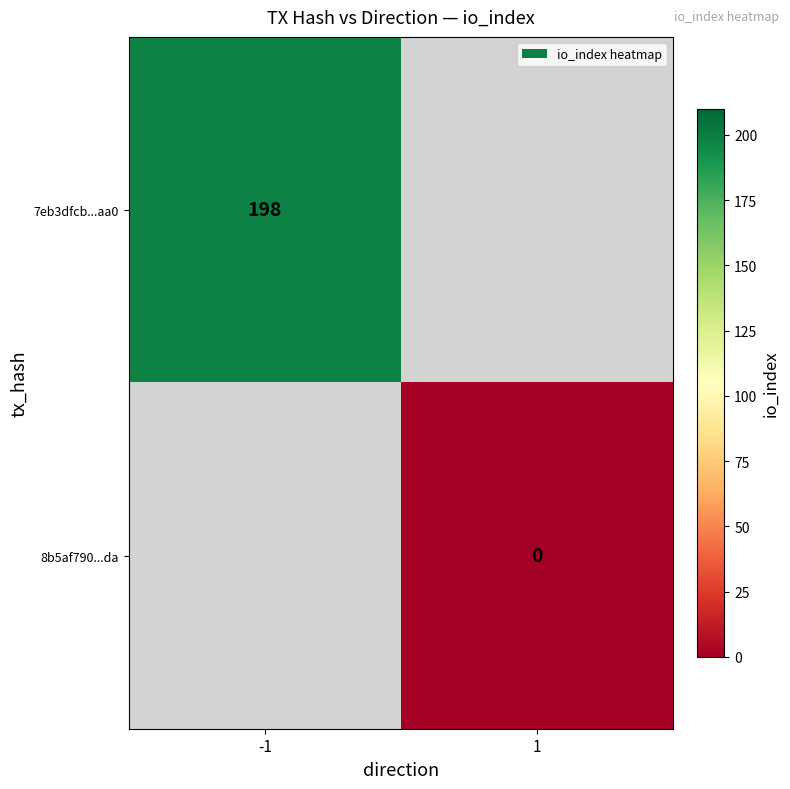

The value of 7eb3dfcb...aa0 at -1 is 198. True or false?

True